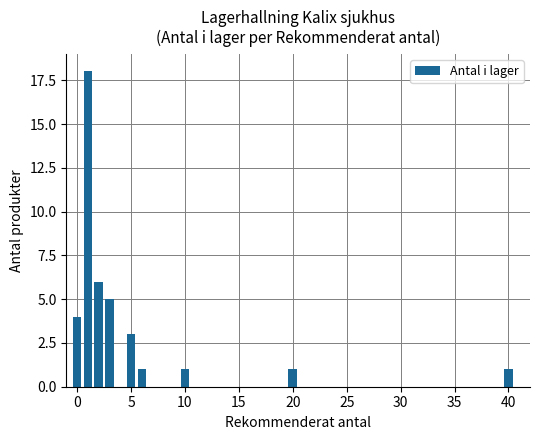

What is the greatest value displayed?

18